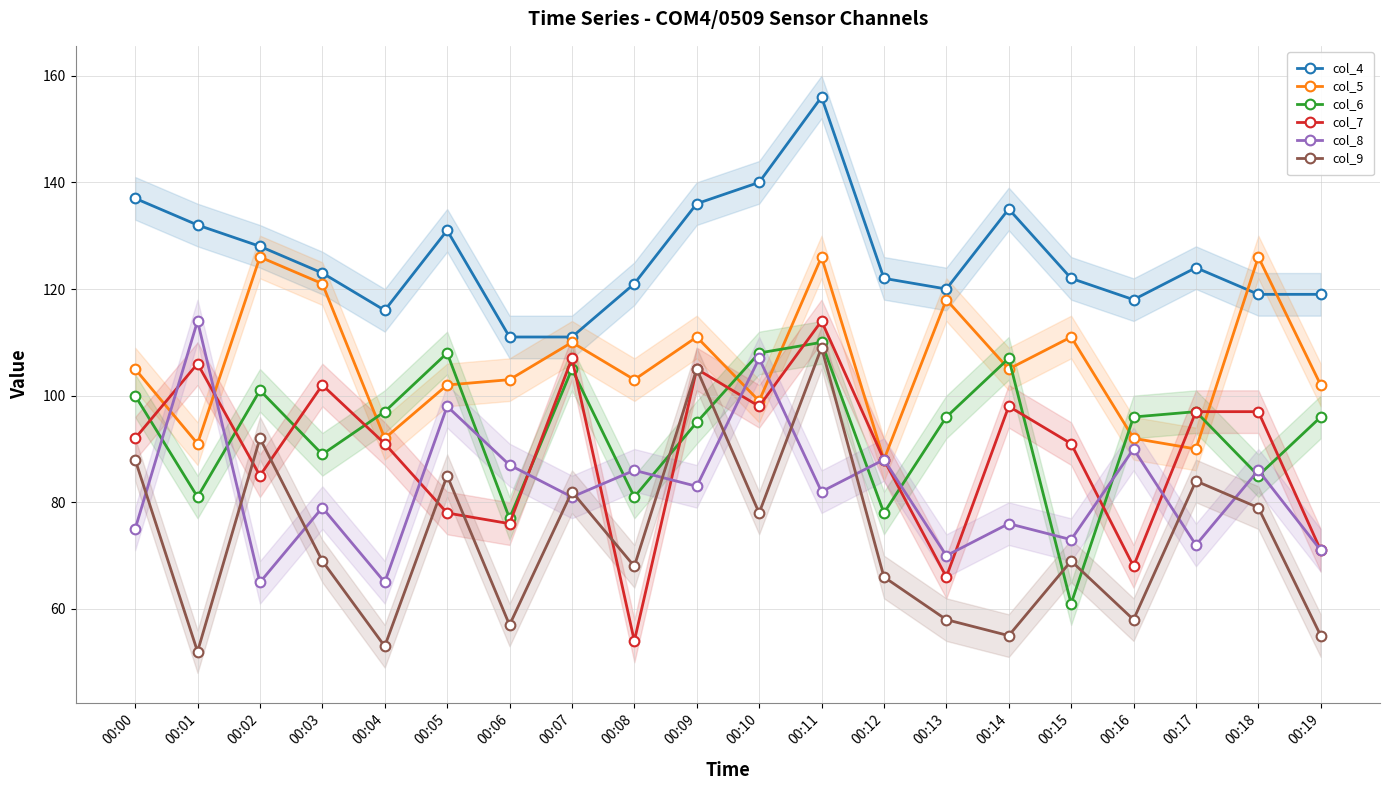

The col_7 series shows 143 at 00:01. True or false?

False